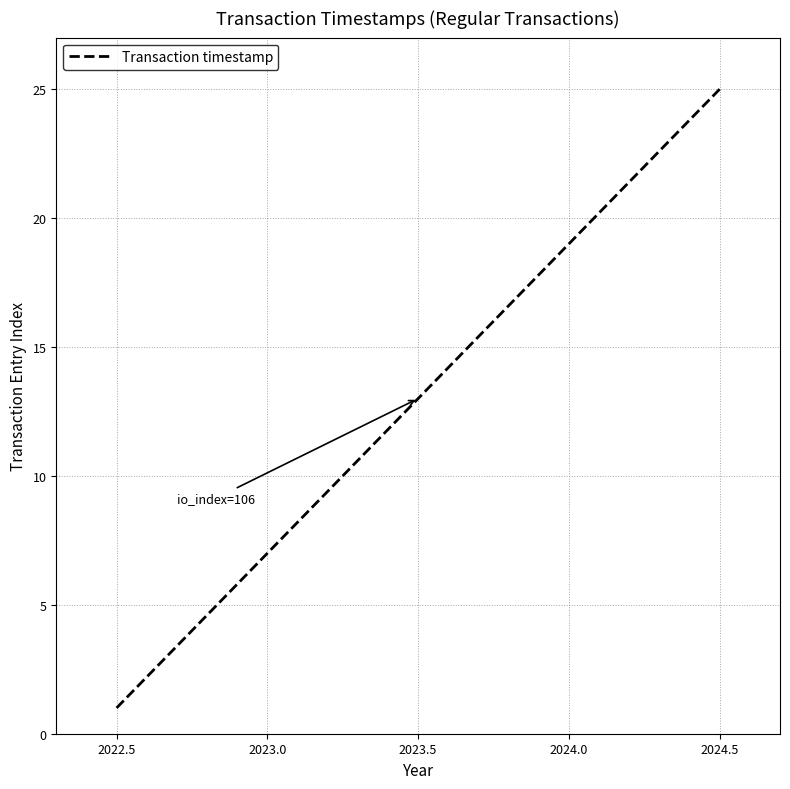

What is the difference between the second highest and second lowest values?

22